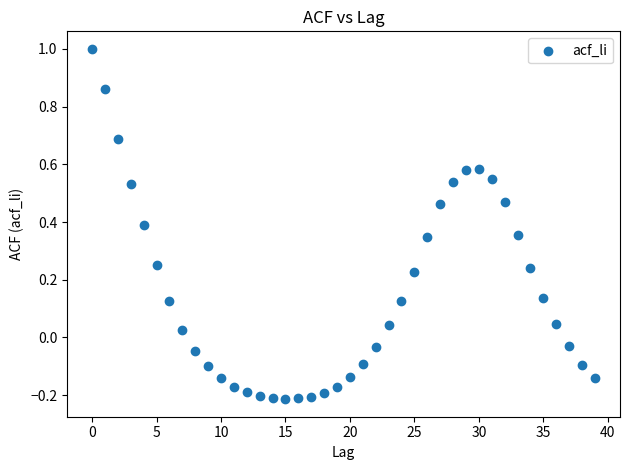

What is the range of Y values (max minus min)?

1.2